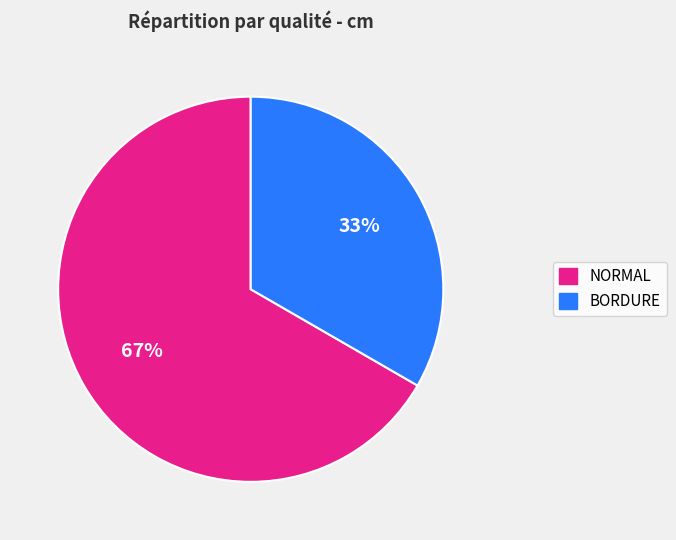

To the nearest percent, what is the average slice percentage?

50%